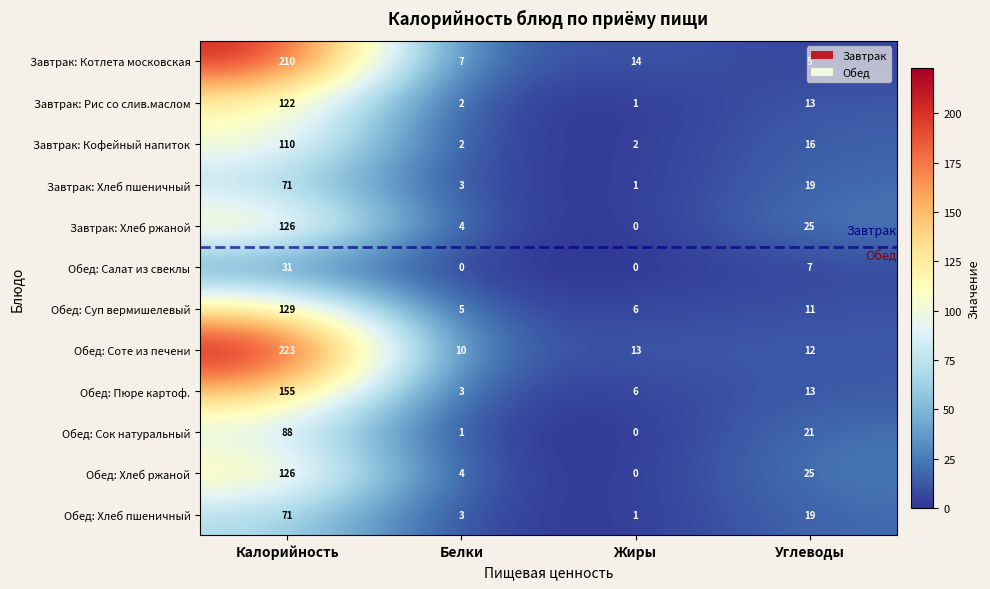

Where does the Обед: Хлеб пшеничный series first go above 19?

Калорийность